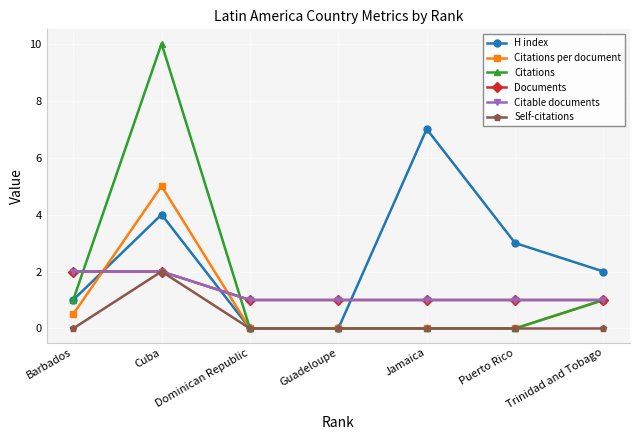

At which label is Documents closest to 1?

Dominican Republic